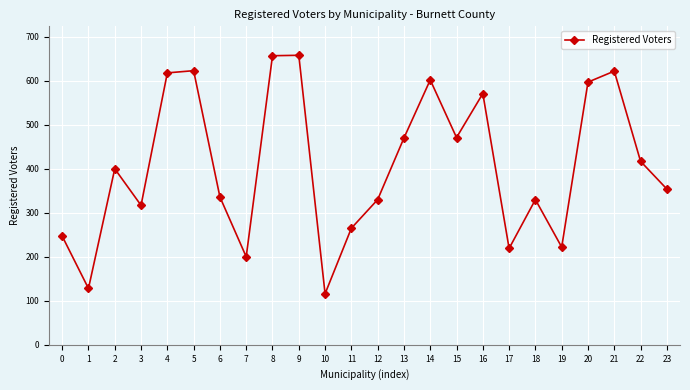

What is the value of the 9th point from the left?

657